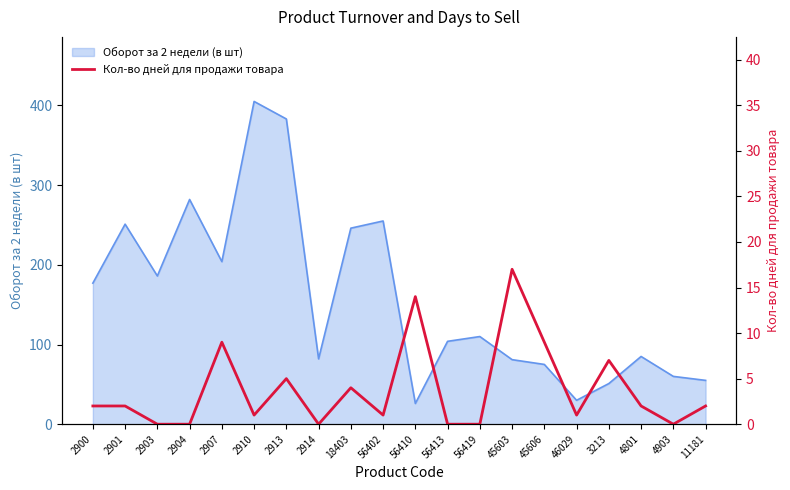

Where is Оборот за 2 недели (в шт) nearest to the value 215?

2907